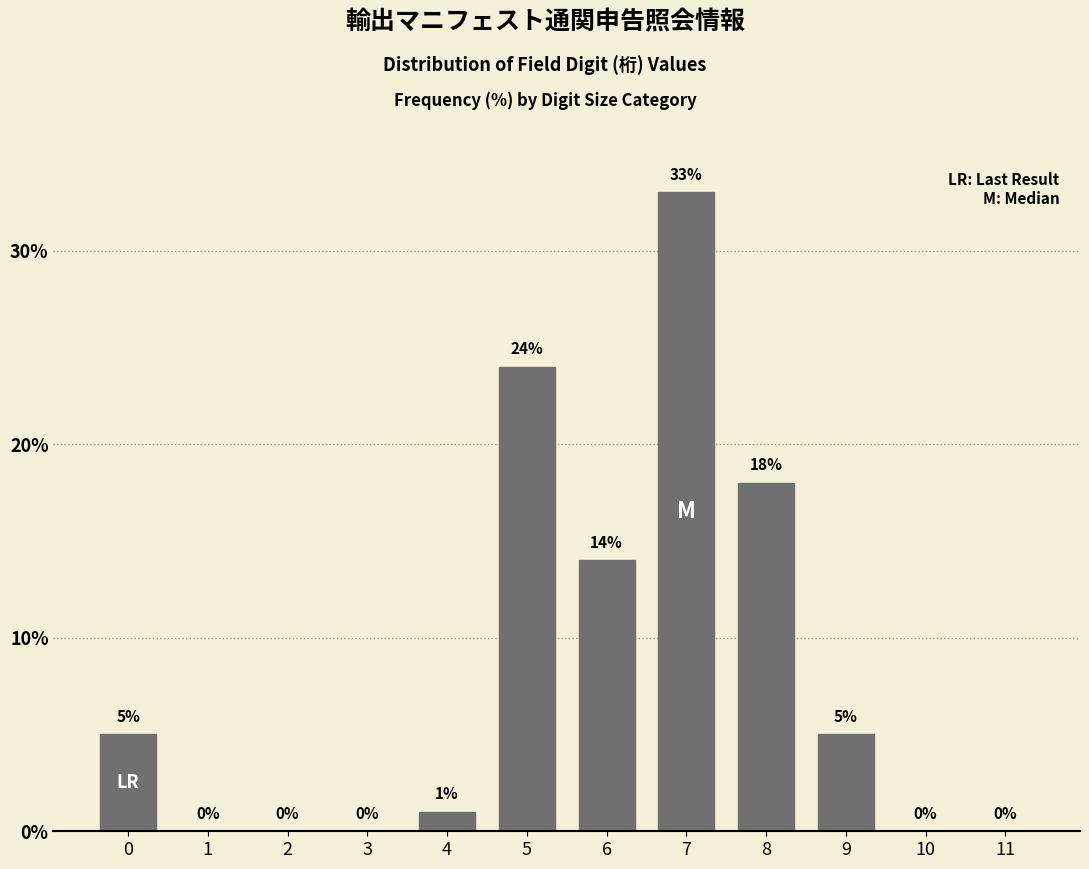

Reading left to right, list all the values displayed in this chart.

0=5	1=0	2=0	3=0	4=1	5=24	6=14	7=33	8=18	9=5	10=0	11=0